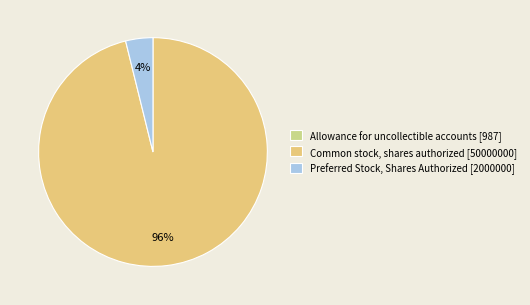

Does Allowance for uncollectible accounts [987] represent more than half of the total?

No